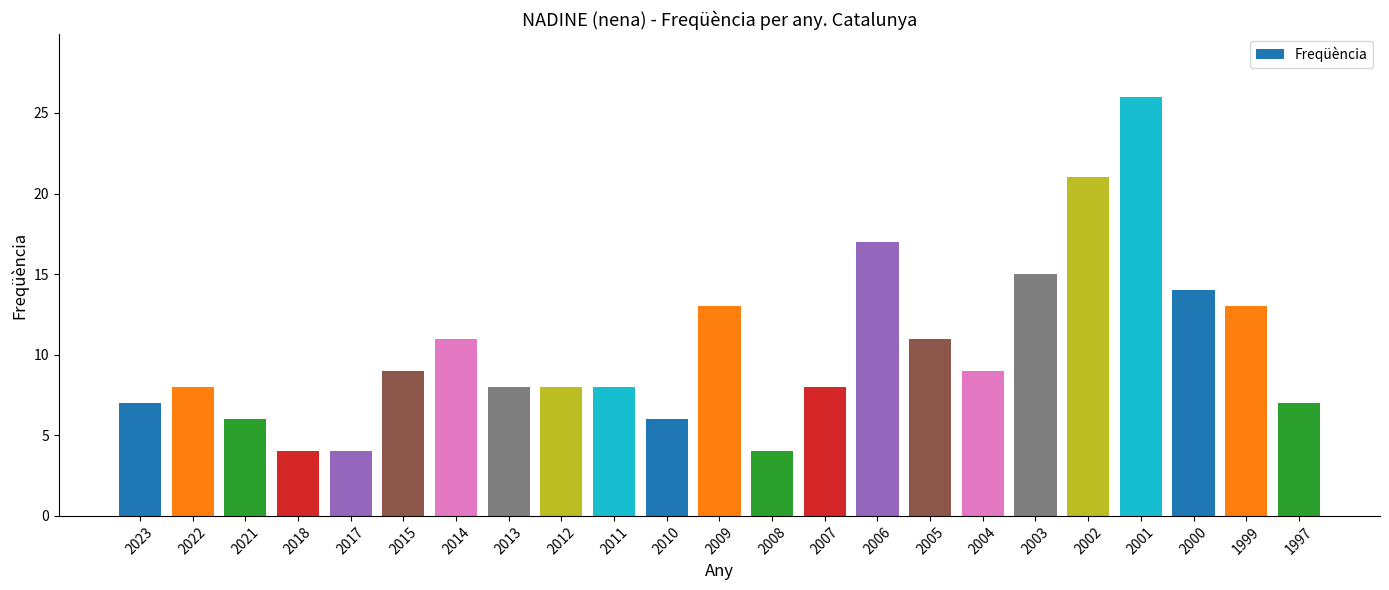

How many categories are shown in the chart?

23